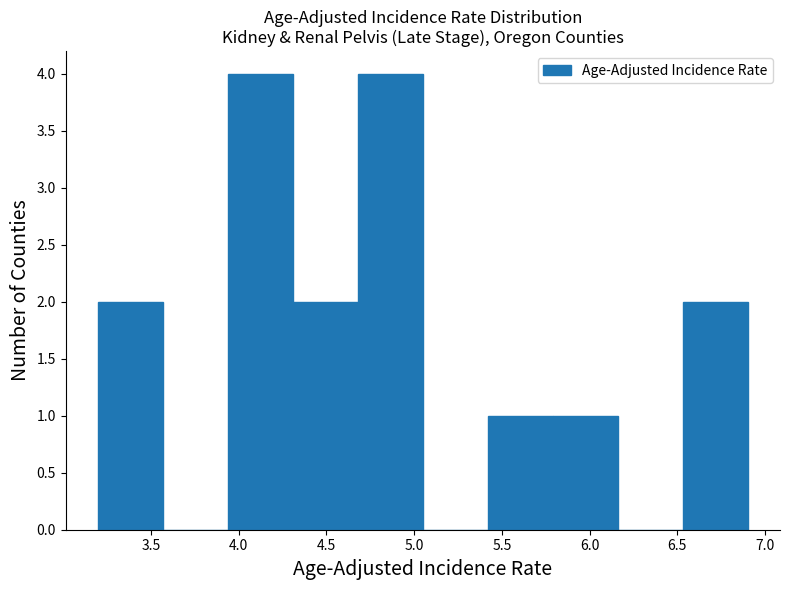

Reading left to right, list every bar in this chart as the range it spans on the x-axis followed by its height. Neither the bar edges nor the heights are printed on the chart, so give them approximately, as read against the axes.

3.20 to 3.57: 2
3.57 to 3.94: 0
3.94 to 4.31: 4
4.31 to 4.68: 2
4.68 to 5.05: 4
5.05 to 5.42: 0
5.42 to 5.79: 1
5.79 to 6.16: 1
6.16 to 6.53: 0
6.53 to 6.90: 2